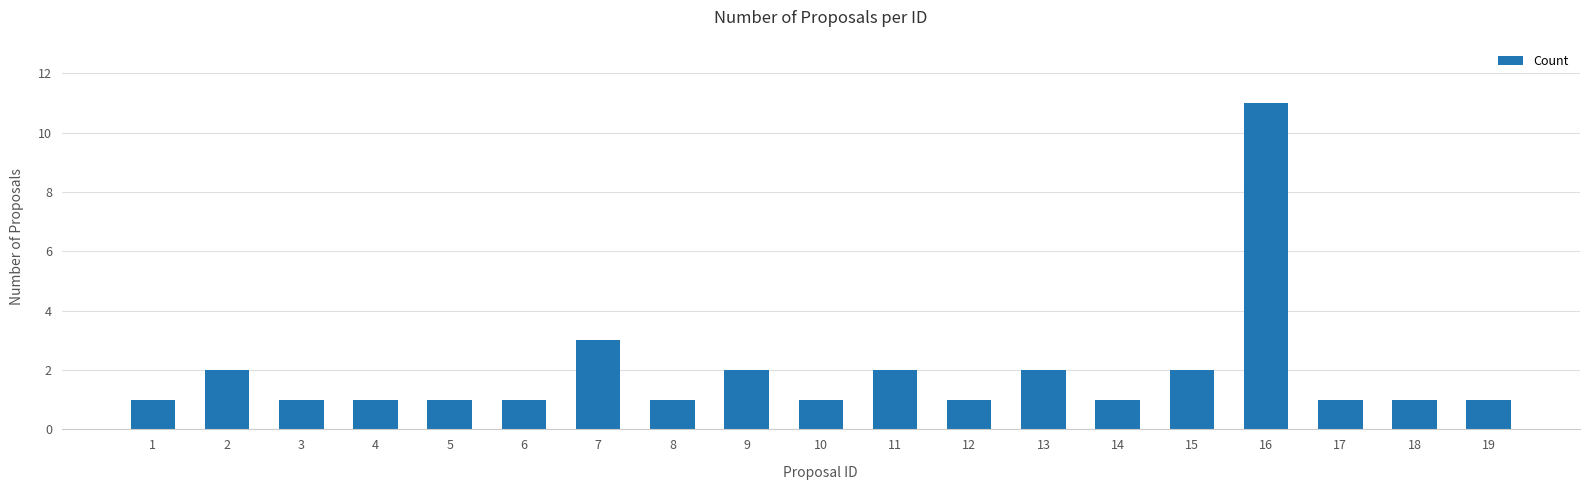

What is the greatest value displayed?

11